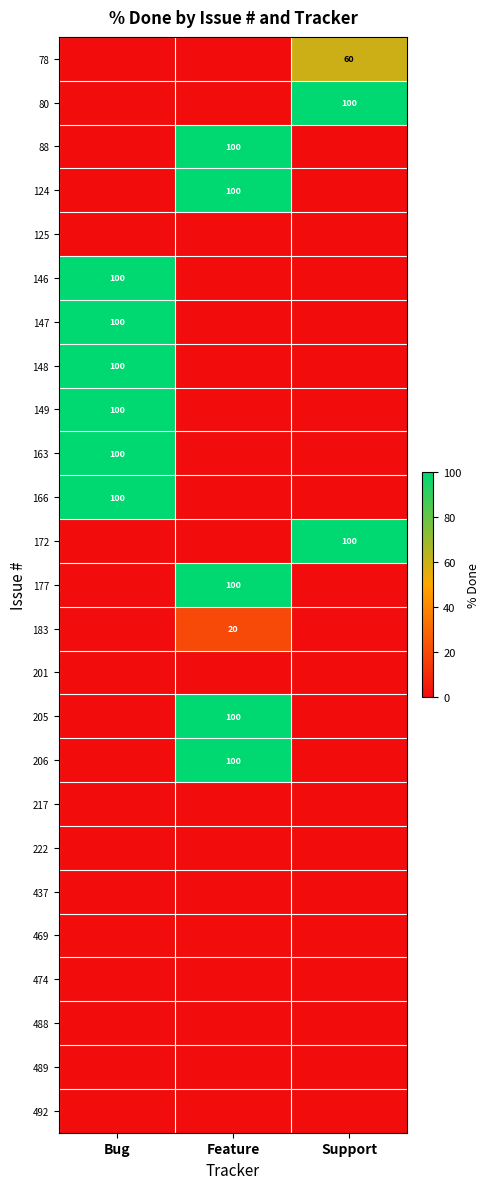

The 163 series shows 0 at Feature. True or false?

True